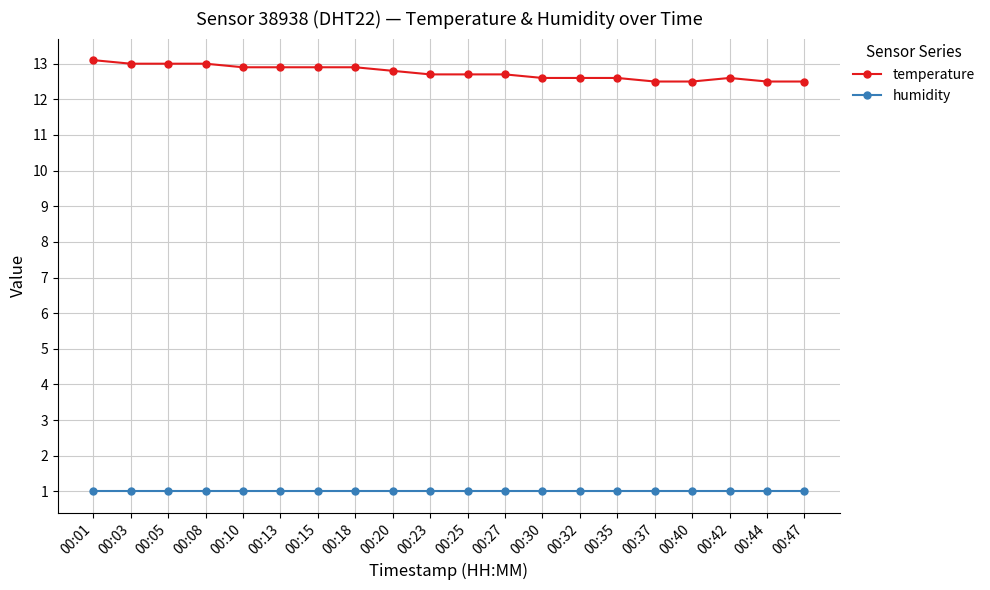

Which series has the largest total across all categories?

temperature